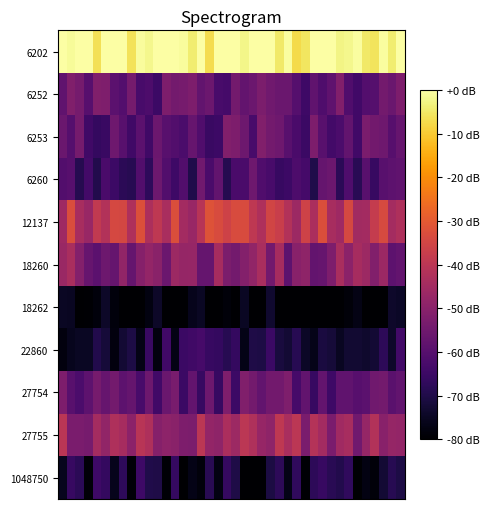

How many categories are shown in the chart?

40